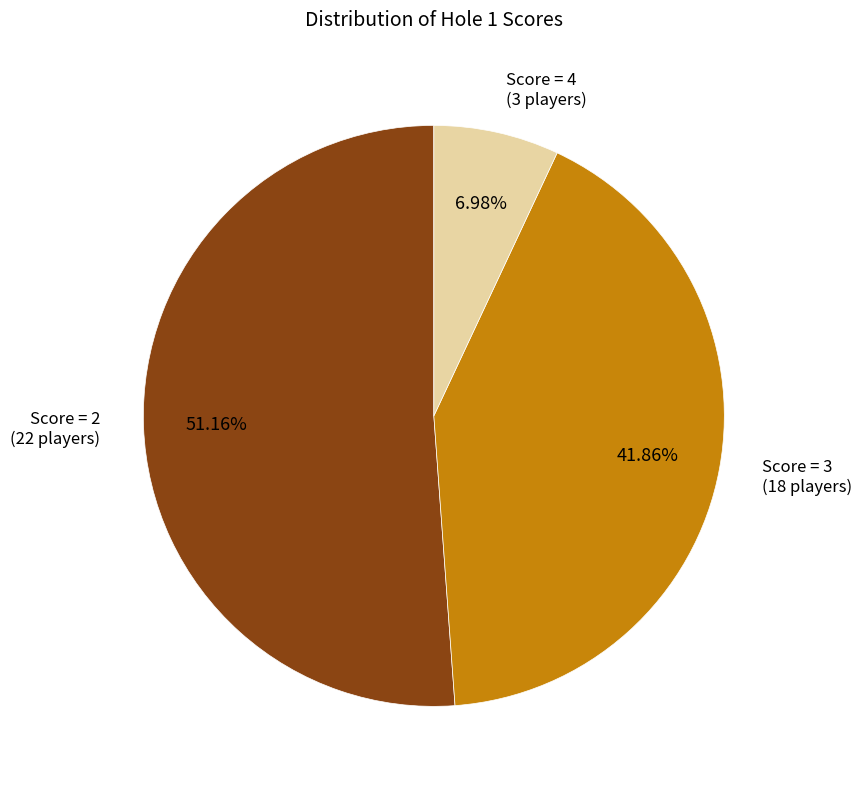

Is there a majority slice in this chart?

Yes